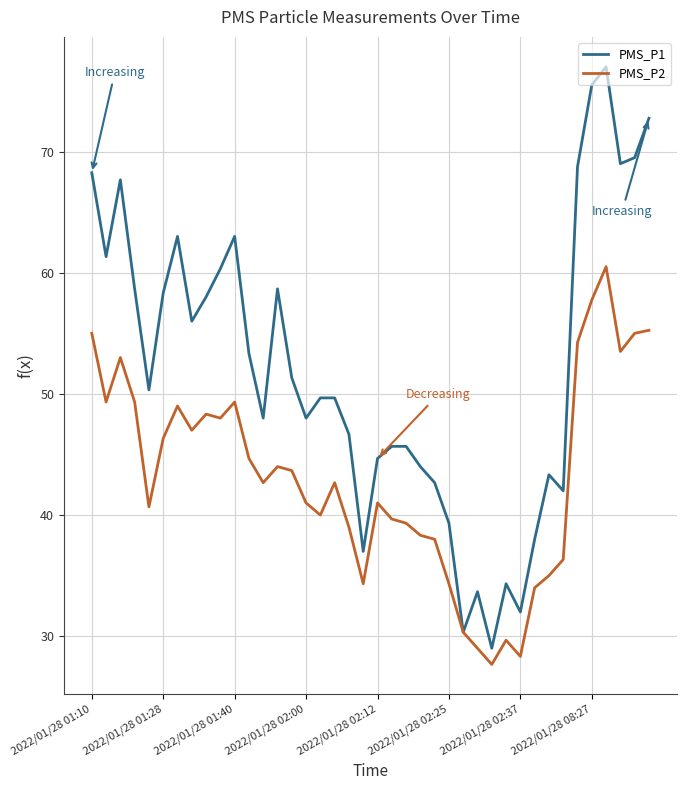

What is the minimum value shown in the chart?

27.7